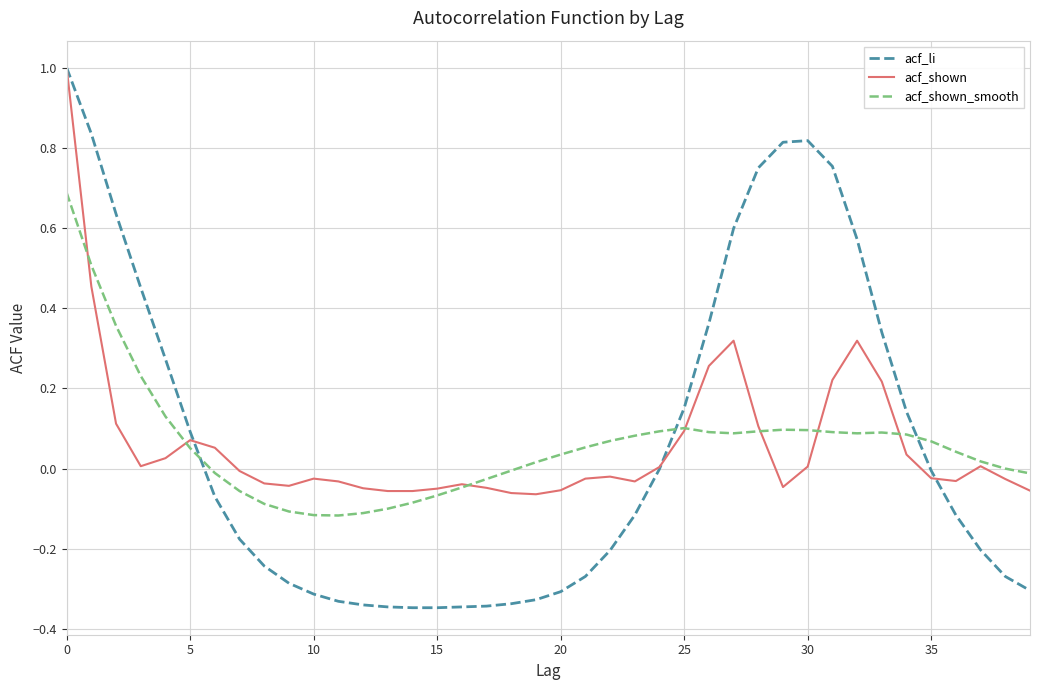

How many categories are shown in the chart?

40